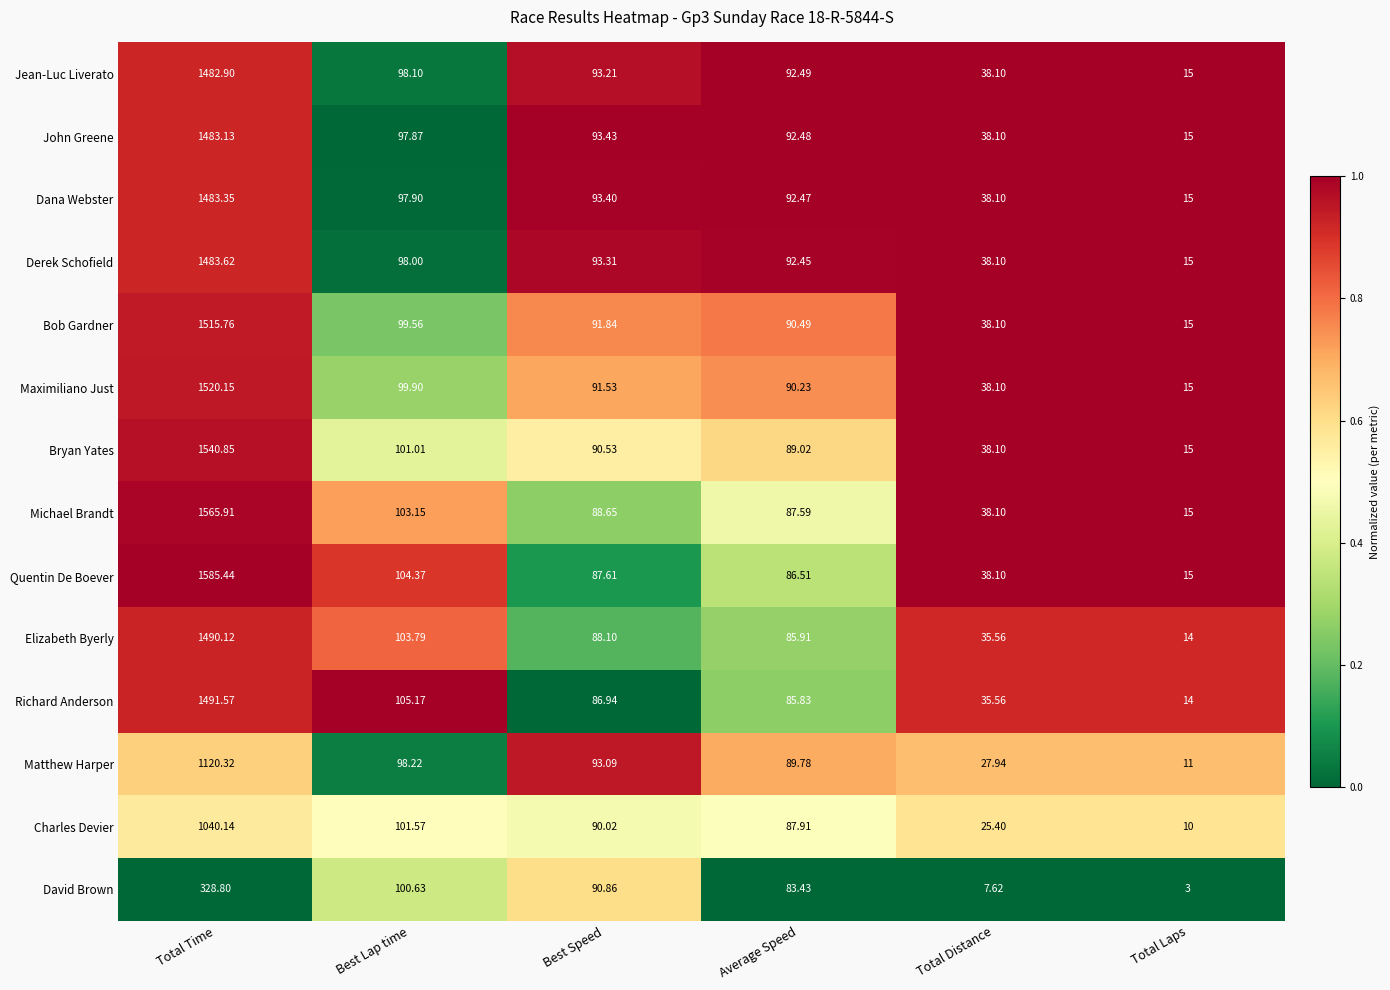

Which series has the largest total across all categories?

Quentin De Boever